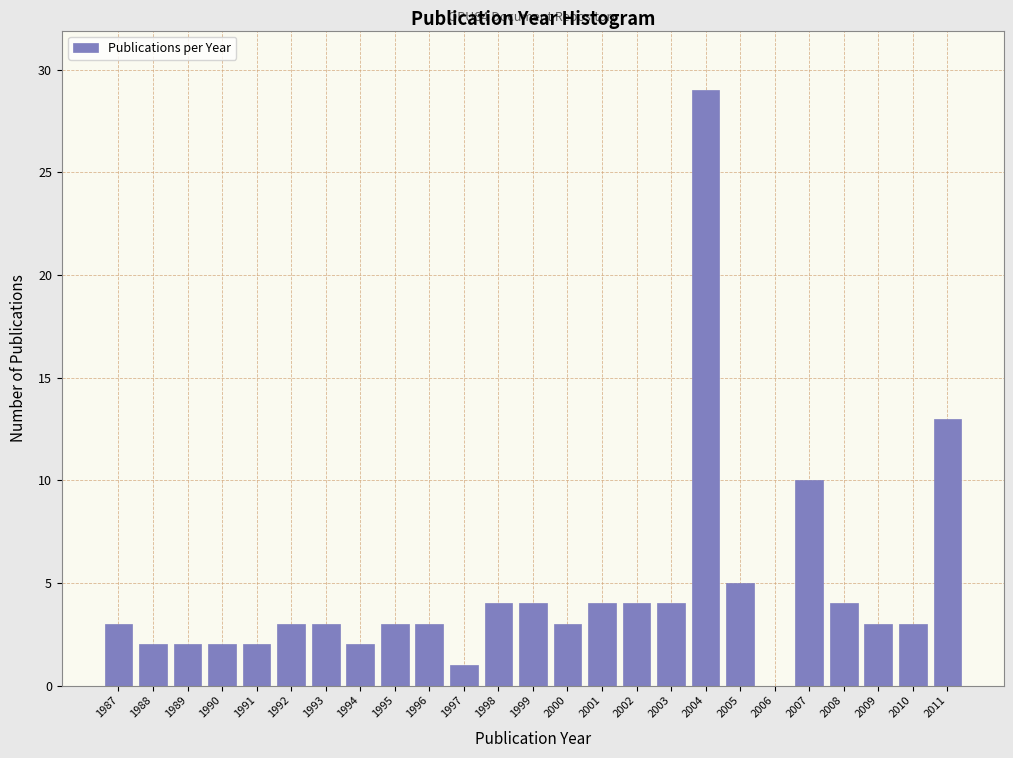

Reading left to right, list all the values displayed in this chart.

1987=3	1988=2	1989=2	1990=2	1991=2	1992=3	1993=3	1994=2	1995=3	1996=3	1997=1	1998=4	1999=4	2000=3	2001=4	2002=4	2003=4	2004=29	2005=5	2006=0	2007=10	2008=4	2009=3	2010=3	2011=13